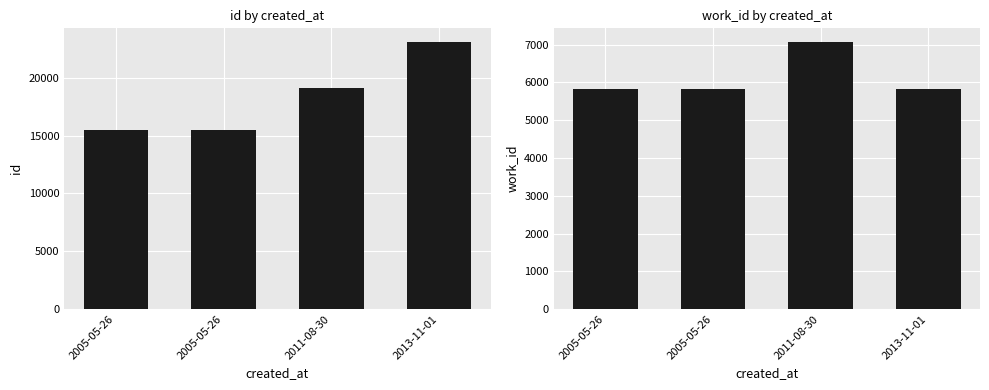

List the series in order of their overall mean, highest first.

id, work_id